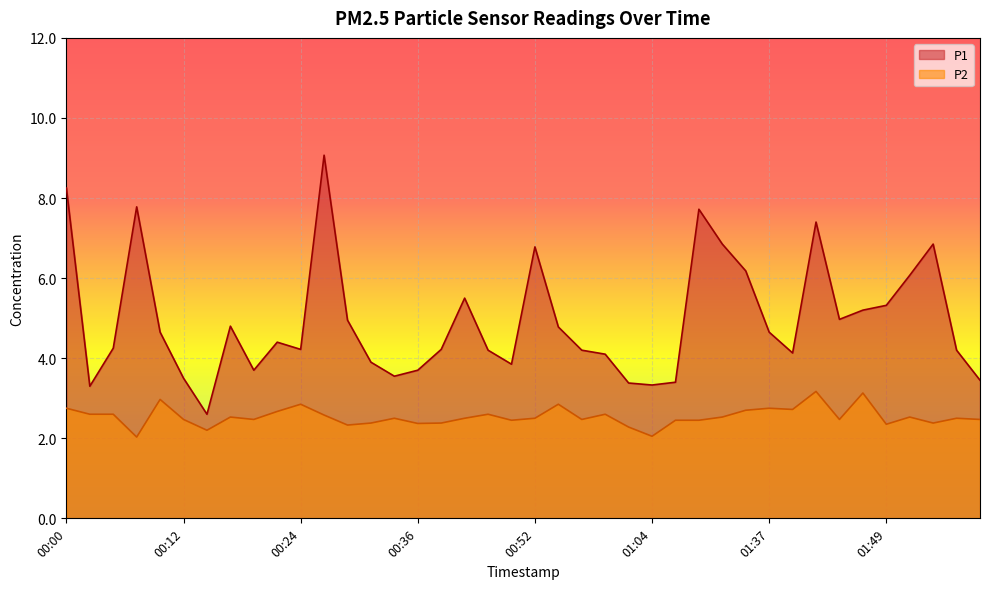

What is the lowest value of the P1 series?

2.6